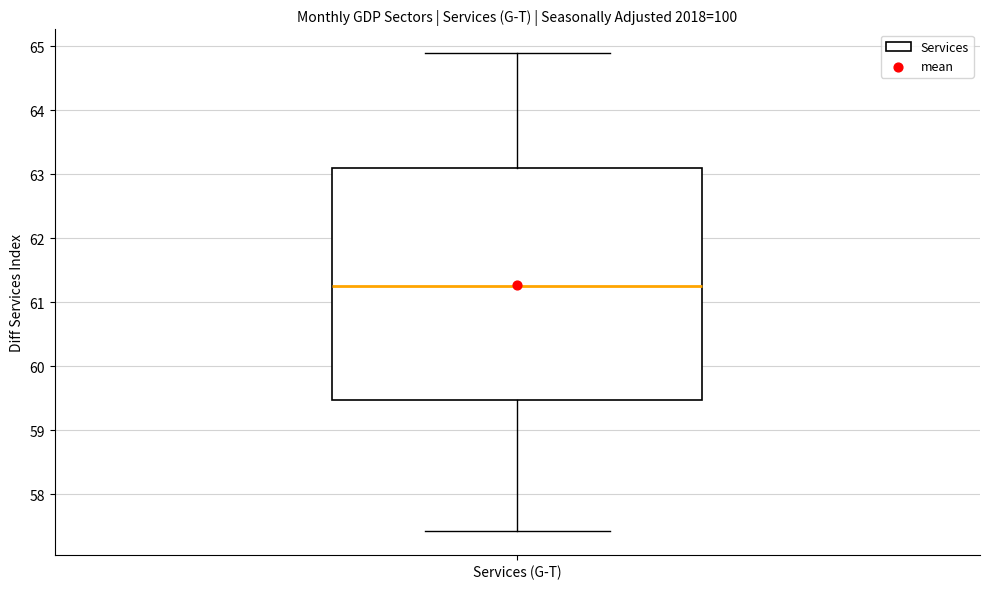

Read this box plot against the y-axis: the position of the median line, the range covered by the box, and the ends of both whiskers. The values are not printed on the chart, so give them approximately, as read against the axis.

median 61.3, box 59.5 to 63.1, whiskers 57.4 to 64.9